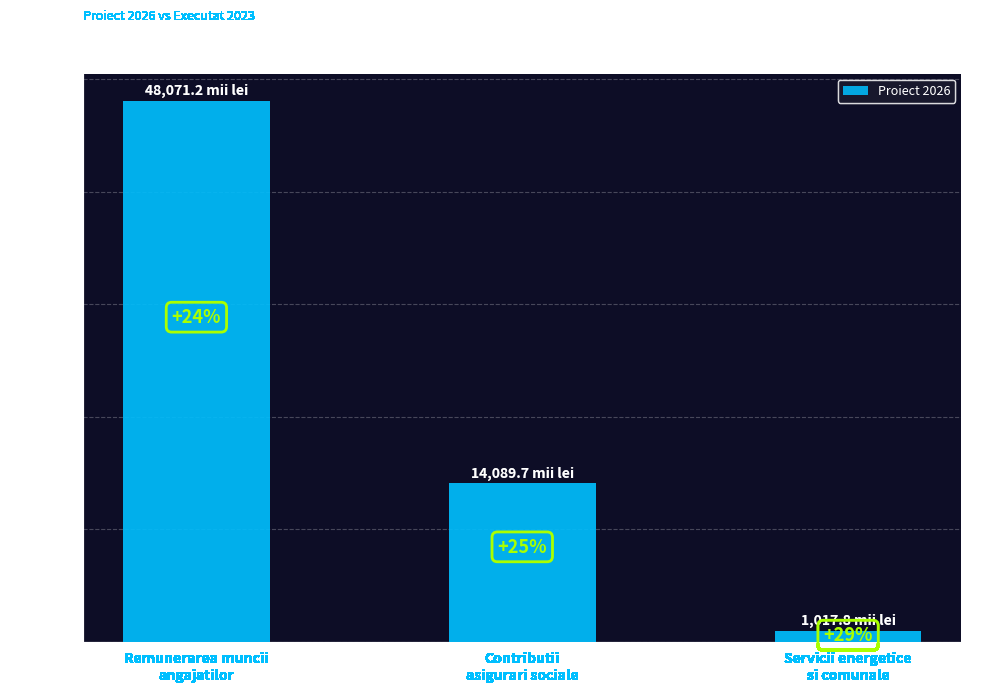

What is the average value?

21059.6